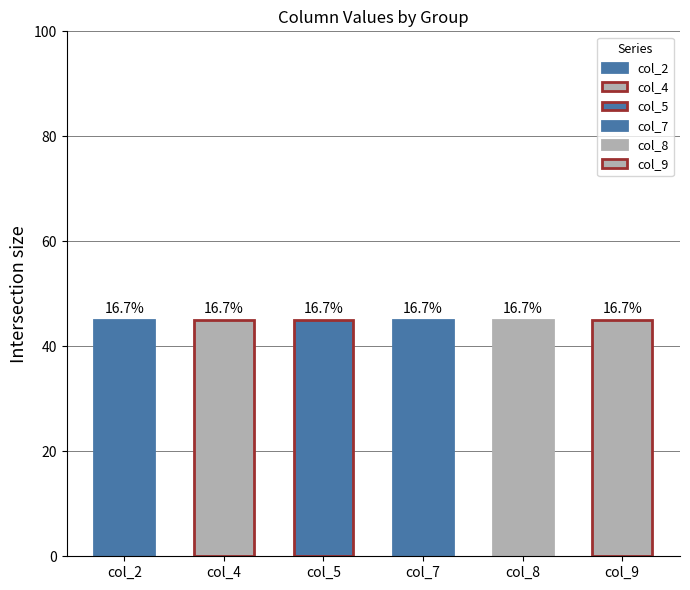

At which category does the chart reach its peak across all series?

9